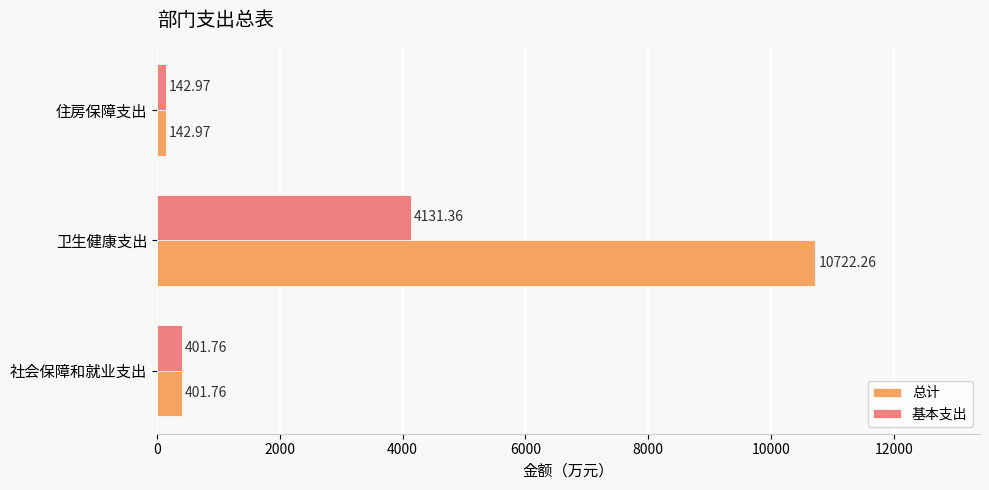

Which label corresponds to the largest value in the chart?

卫生健康支出